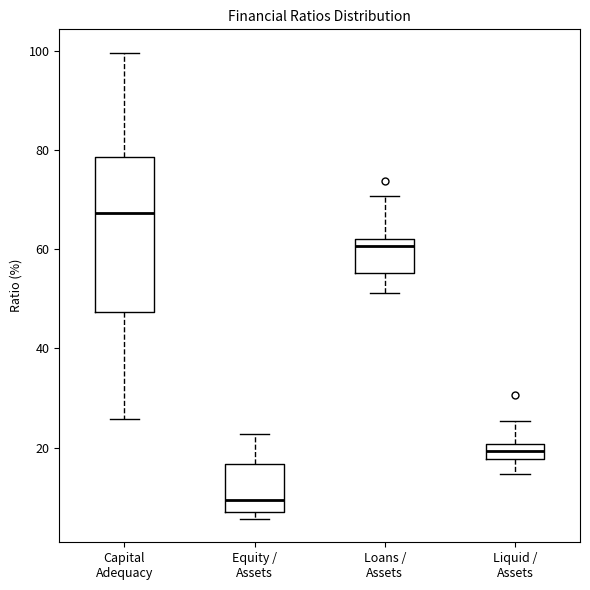

Where does the upper whisker of the box for Loans / Assets end on the y-axis? The values are not printed on the chart, so give them approximately, as read against the axis.

70